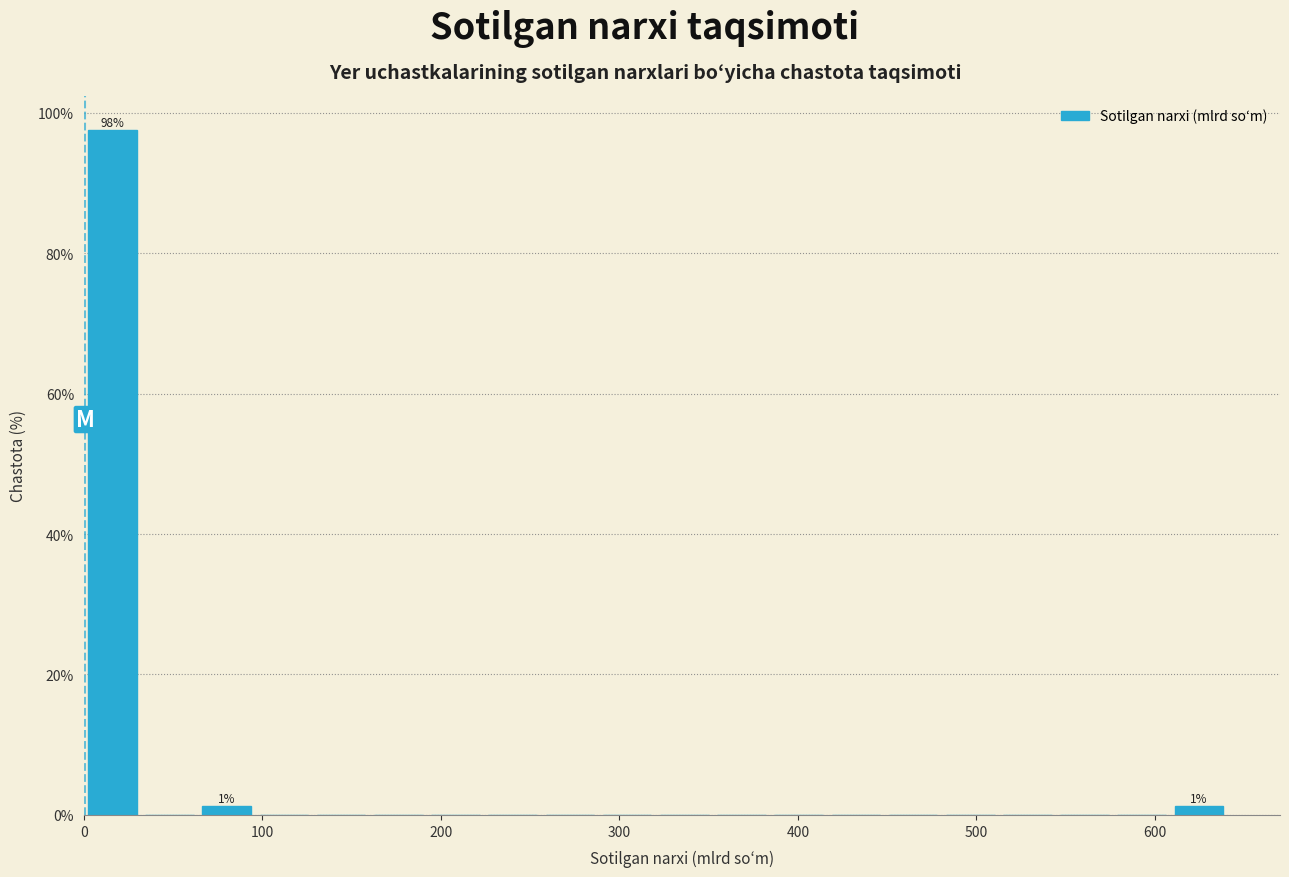

Read against the x-axis, roughly where is the centre of the tallest bar?

20